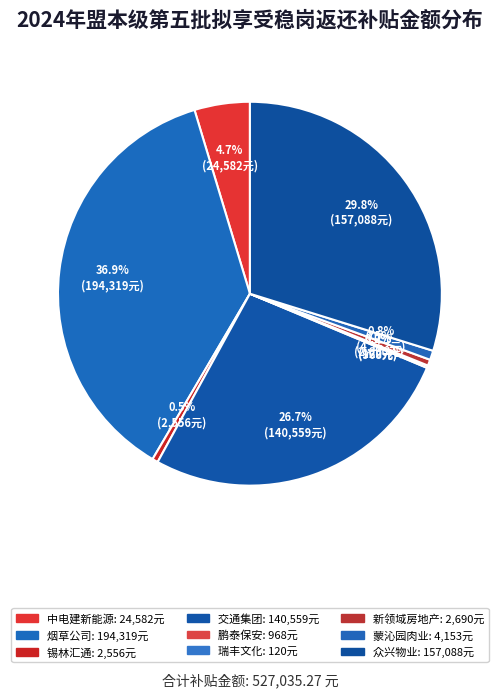

Which category has the smallest portion of the pie?

锡林郭勒盟瑞丰文化发展有限公司